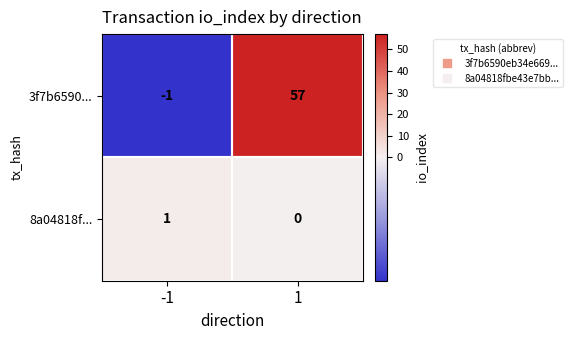

List the labels in order of 3f7b6590... value, smallest first.

-1, 1